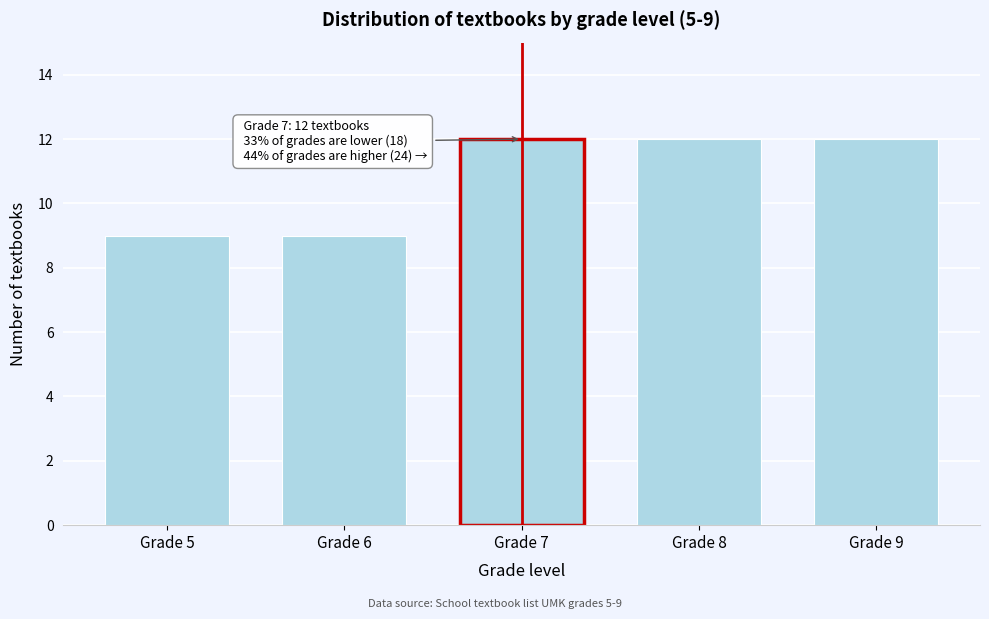

Reading left to right, extract all data points from this chart.

9	9	12	12	12